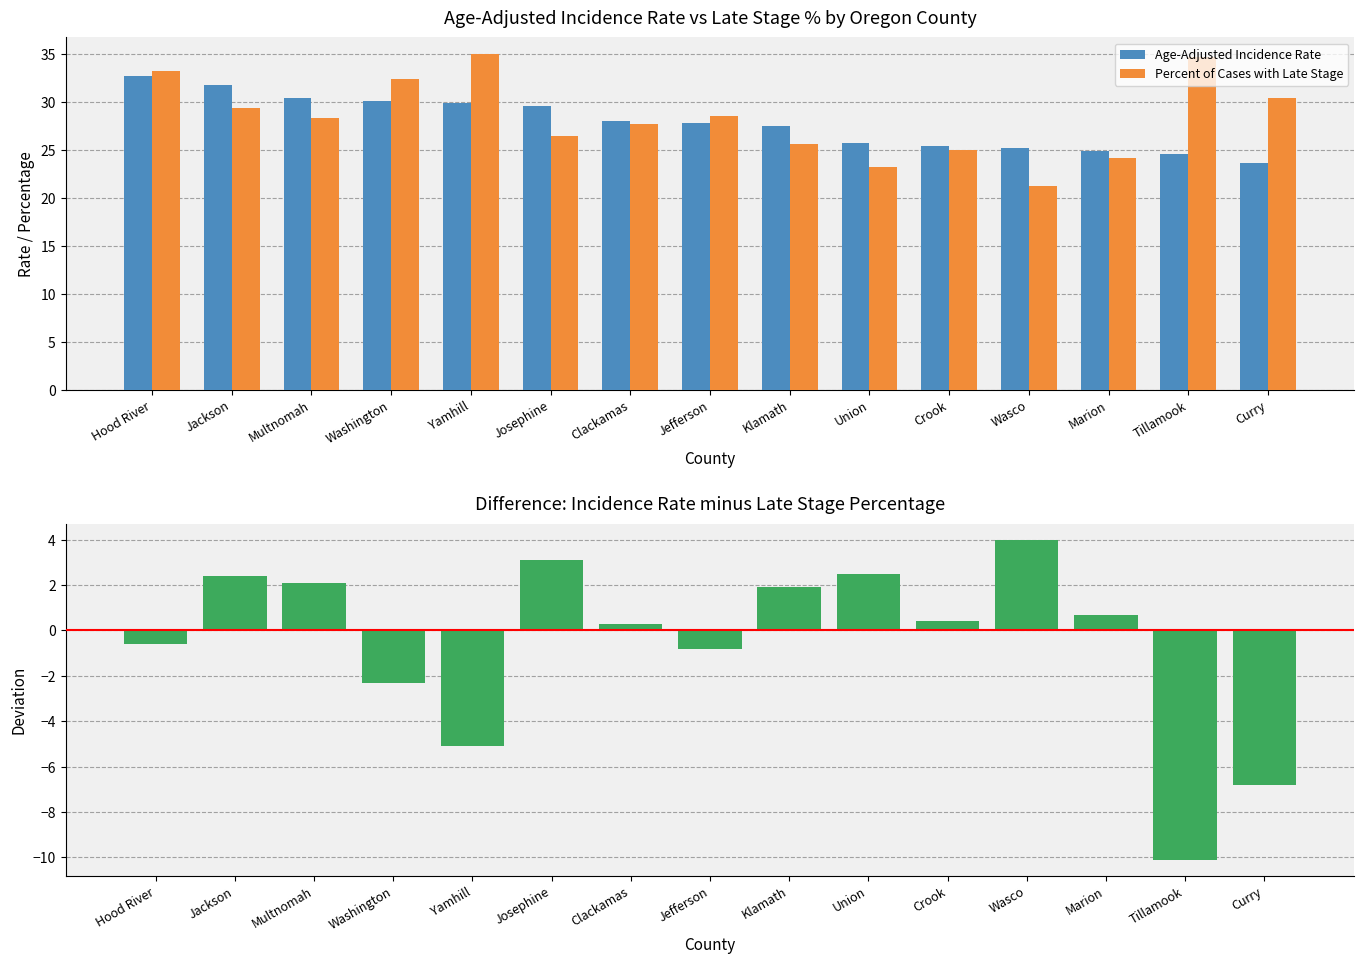

List the series in order of their peak value, highest first.

Percent of Cases with Late Stage, Age-Adjusted Incidence Rate, Deviation (Rate - Late Stage %)